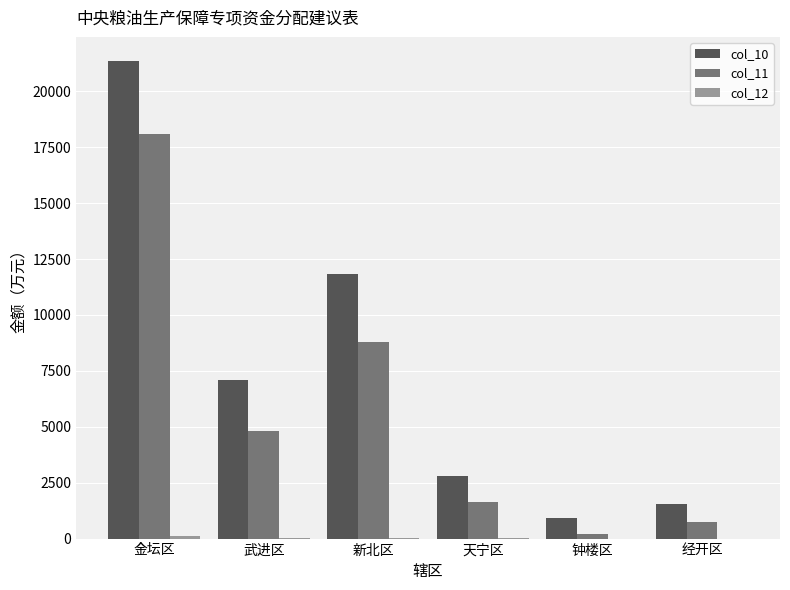

The col_11 series shows 32006.7 at 金坛区. True or false?

False